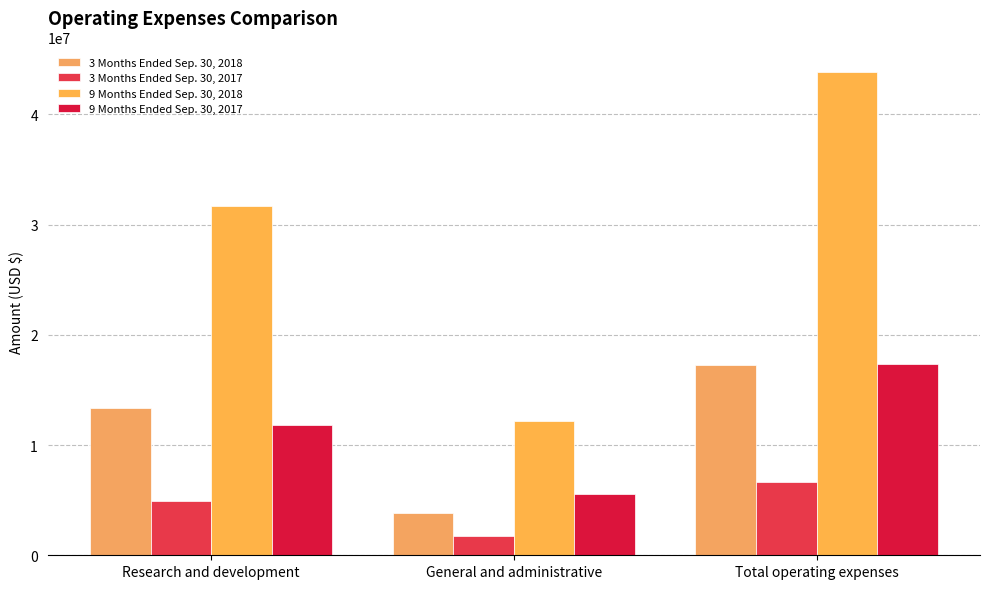

What is the sum of the 9 Months Ended Sep. 30, 2017 values at General and administrative and Total operating expenses?

22987746